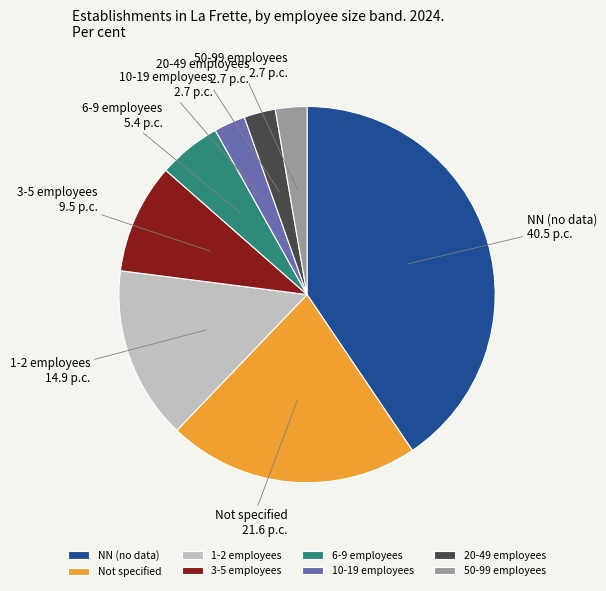

How many slices are in this pie chart?

8